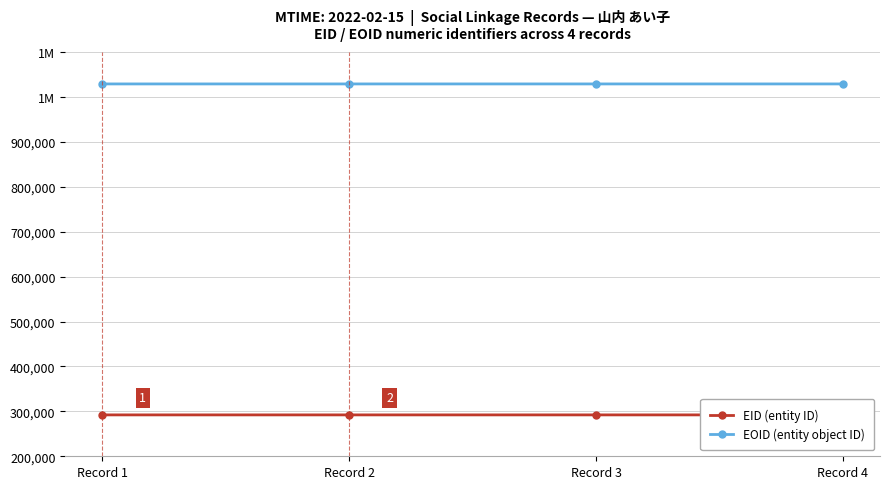

How many categories are shown in the chart?

4